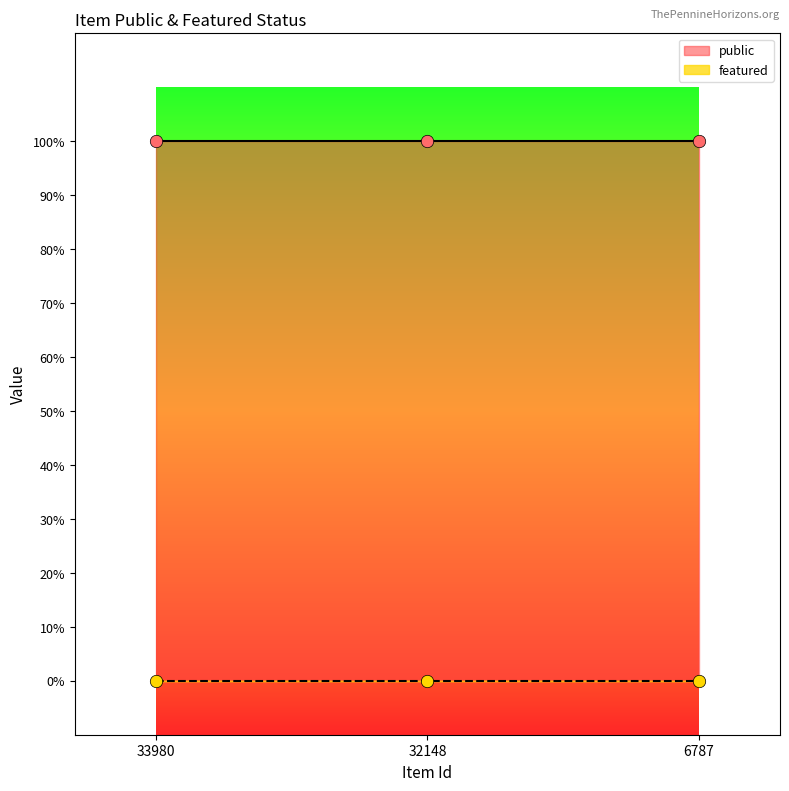

Which series has the widest spread of Y values?

public